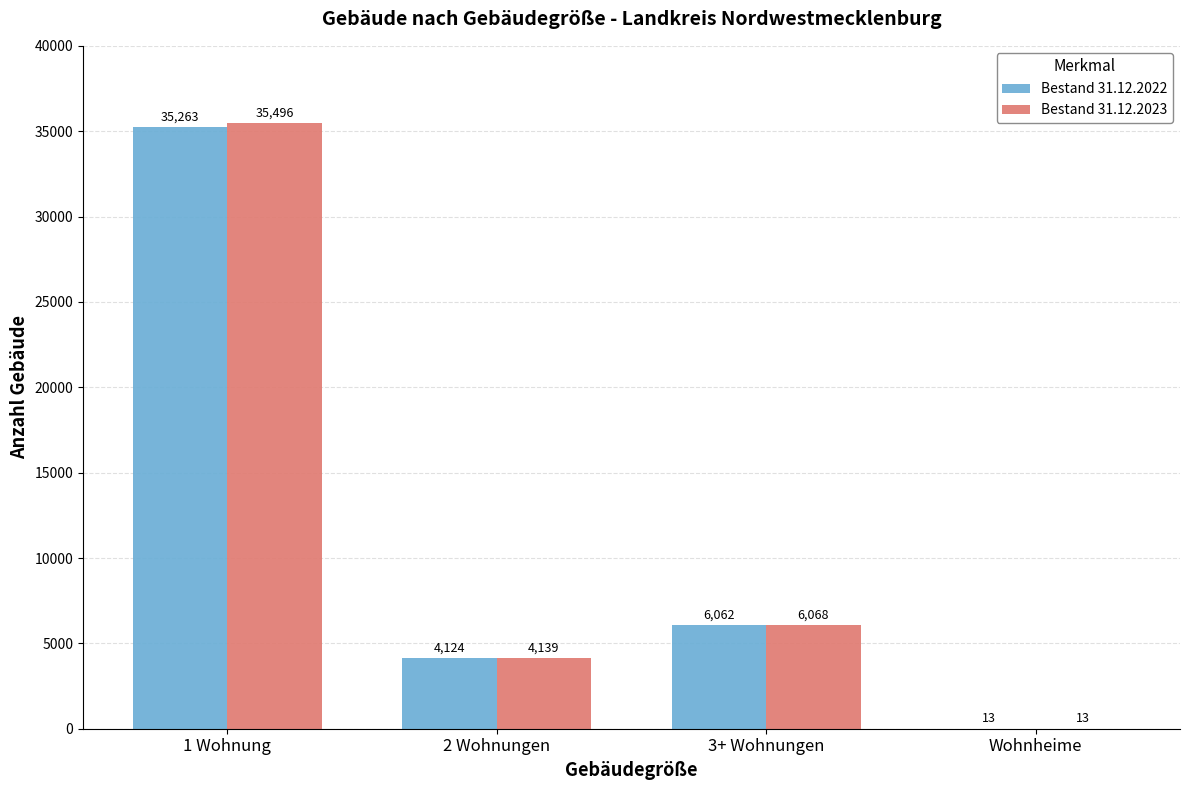

Reading right to left, what are all the values shown in this chart?

Bestand 31.12.2022: Wohnheime=13	3+ Wohnungen=6062	2 Wohnungen=4124	1 Wohnung=35263
Bestand 31.12.2023: Wohnheime=13	3+ Wohnungen=6068	2 Wohnungen=4139	1 Wohnung=35496